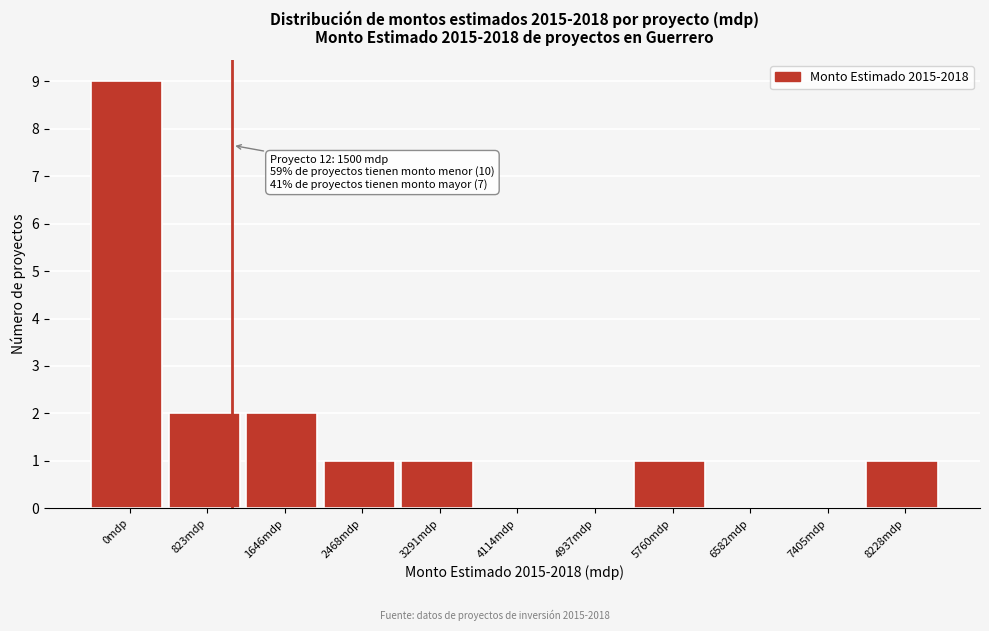

Reading left to right, list all the values displayed in this chart.

0mdp=9	823mdp=2	1646mdp=2	2468mdp=1	3291mdp=1	4114mdp=0	4937mdp=0	5760mdp=1	6582mdp=0	7405mdp=0	8228mdp=1